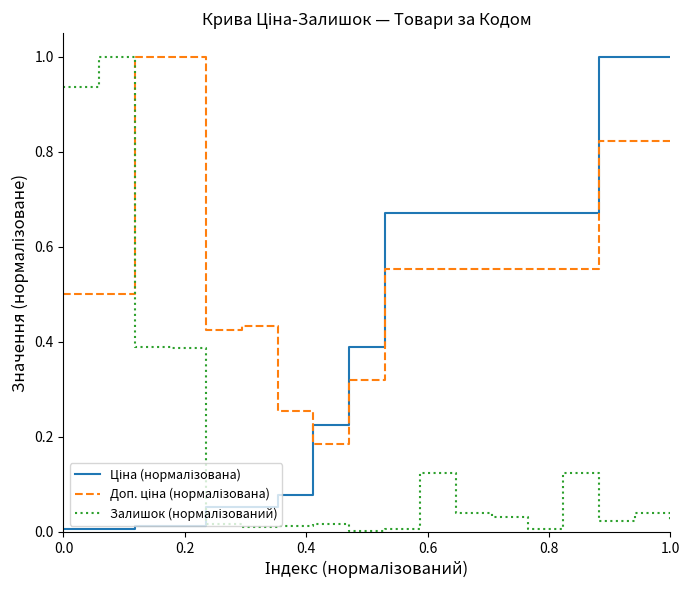

Is this an area chart (filled region under the line)?

No